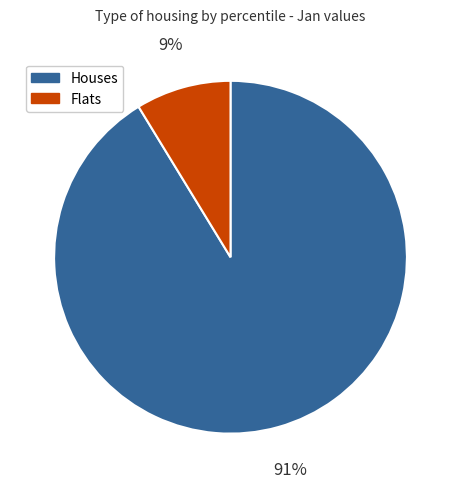

To the nearest percent, what is the average slice percentage?

50%